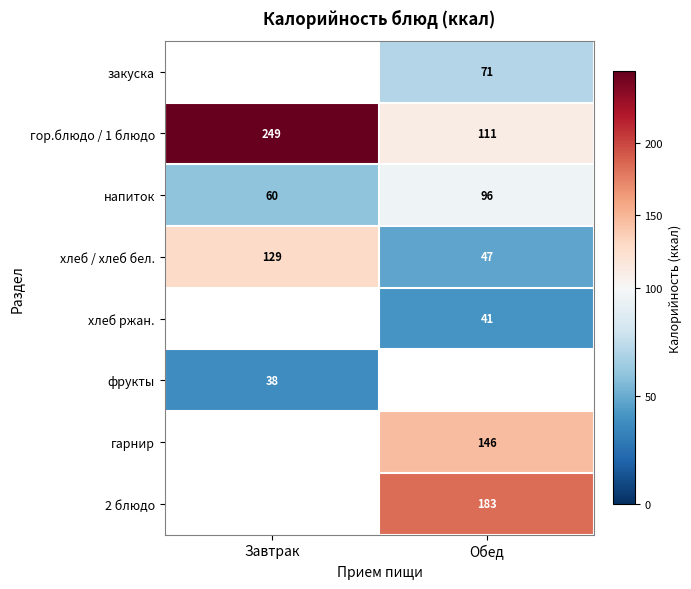

What is the difference between the гор.блюдо / 1 блюдо values at Завтрак and Обед?

138.0